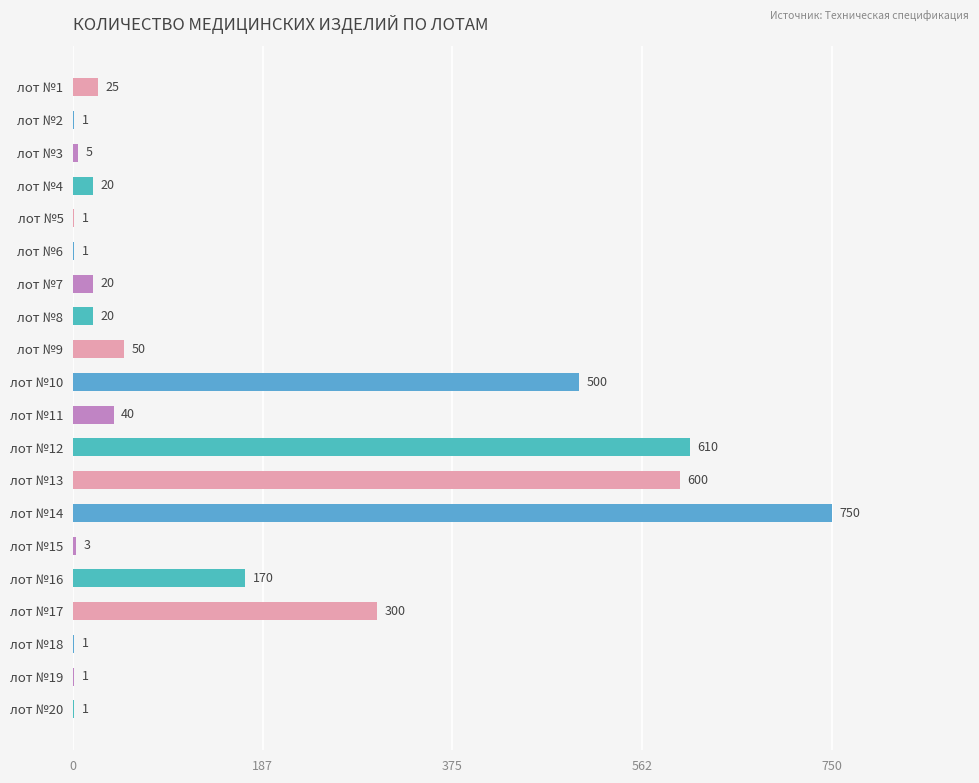

Is it true that the value at лот №10 is 193?

False